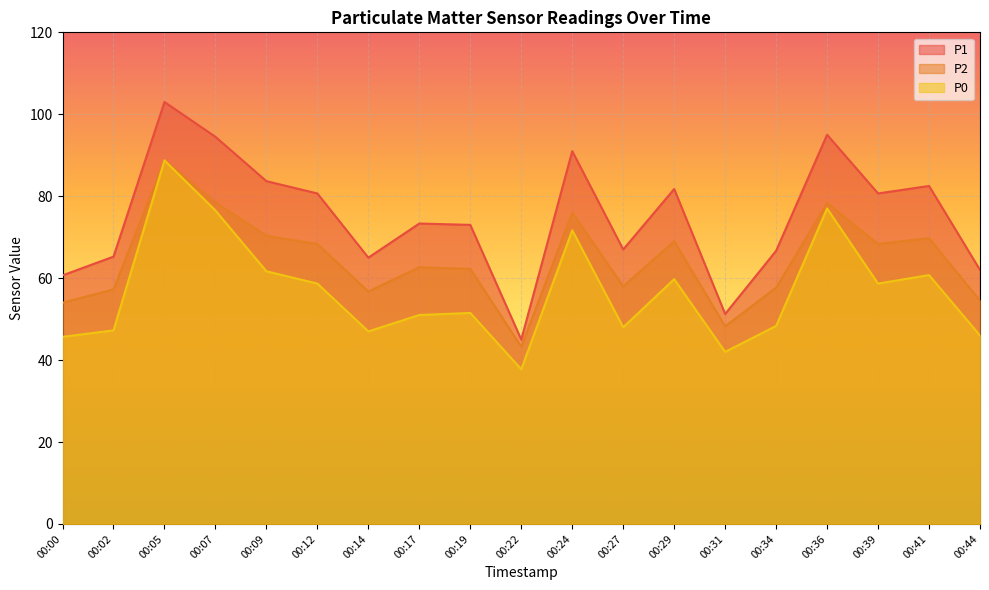

Read the P0 value at 00:09.

61.7